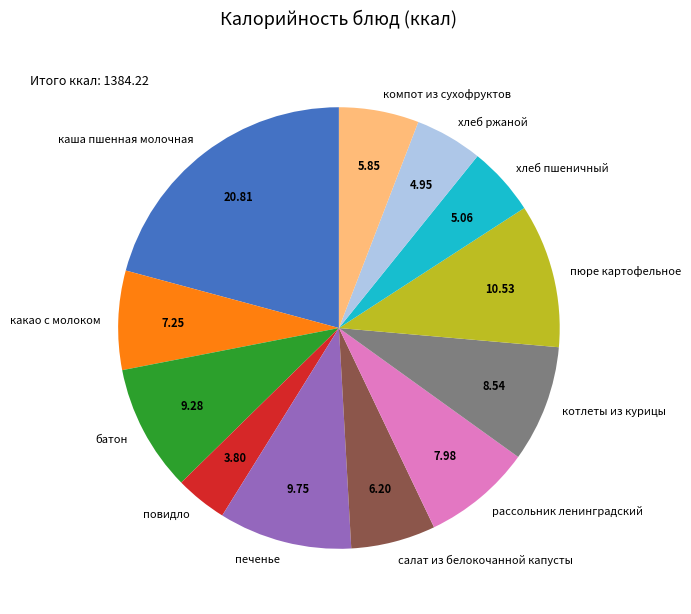

Combined, do печенье and повидло account for over 50%?

No